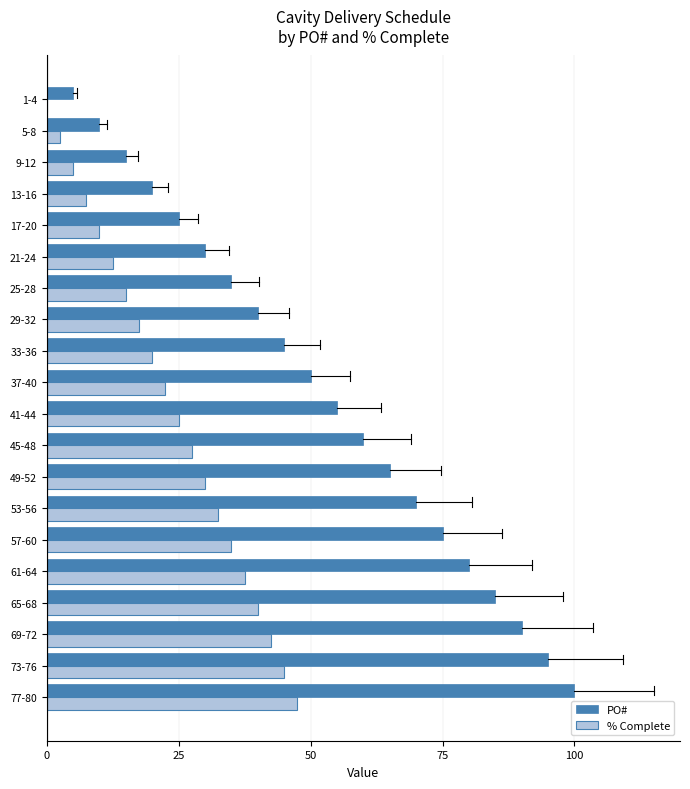

The PO# series shows 120.3 at 69-72. True or false?

False